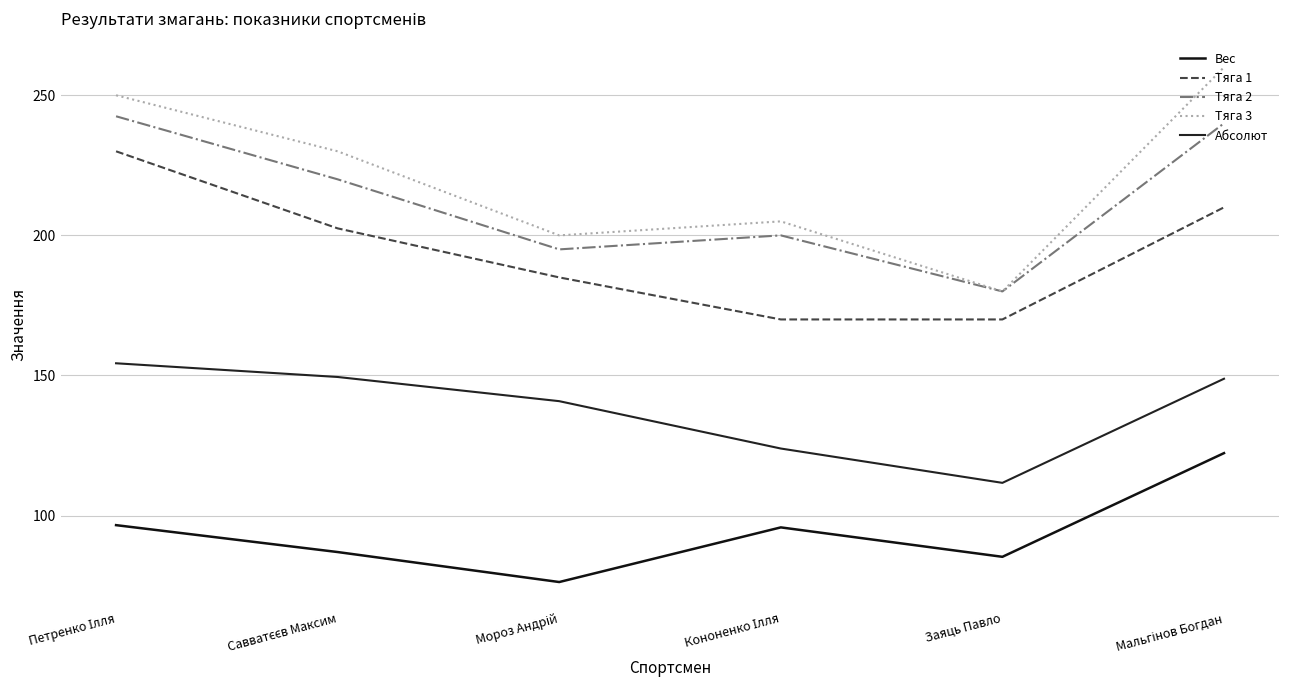

True or false: Вес has more than 2 points higher than both neighbors.

False